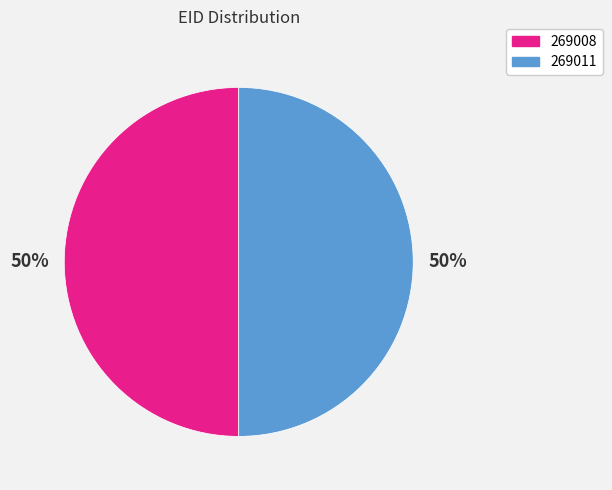

Approximately how many times larger is the value at 269008 compared to 269011?

1.0